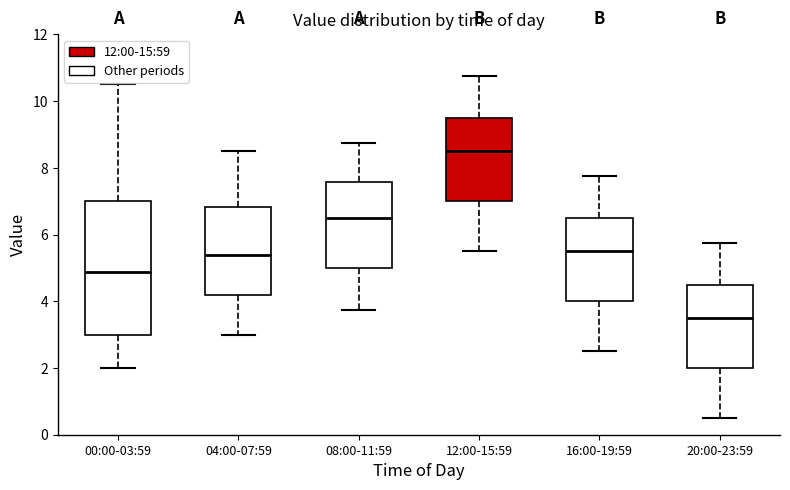

Which box's median line is the lowest?

20:00-23:59